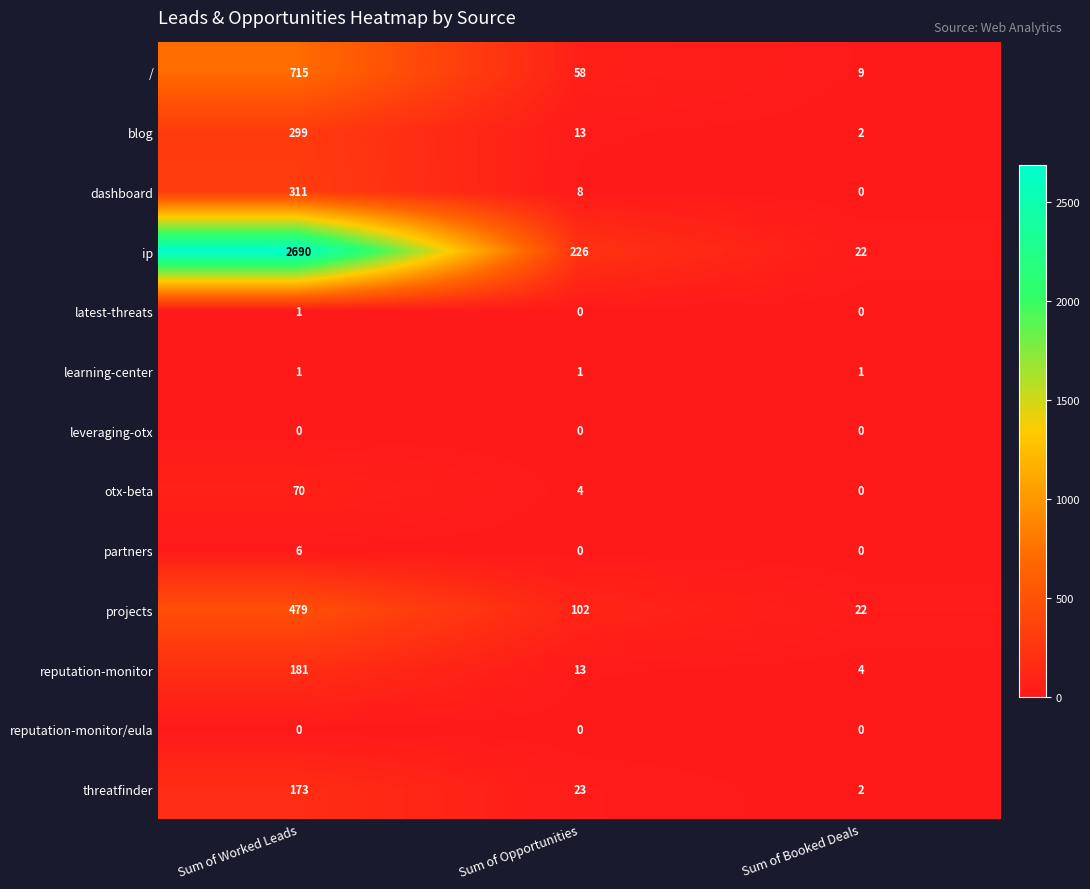

Which category has the highest value across all series?

Sum of Worked Leads